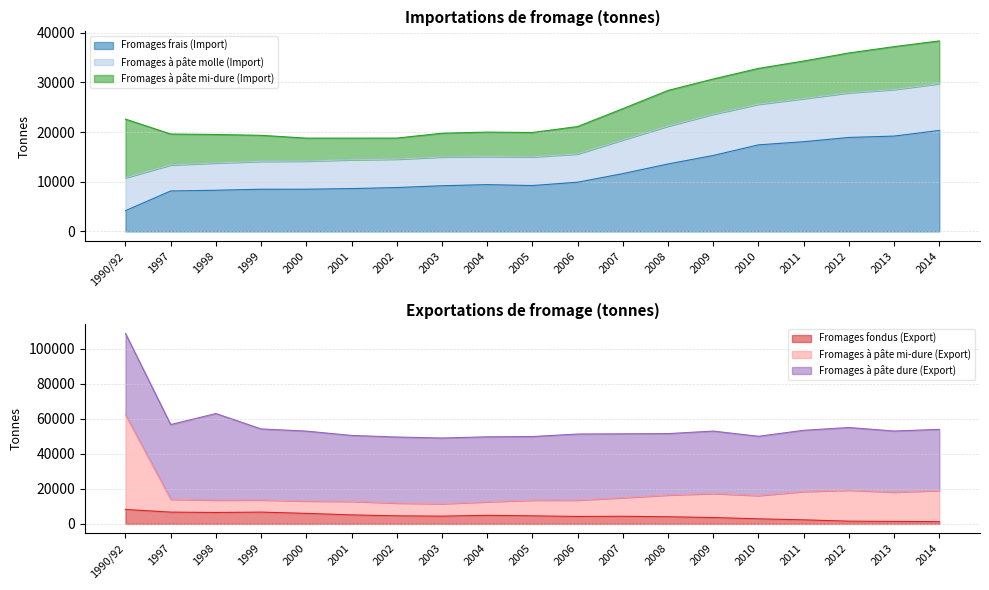

At how many categories does at least one series exceed 34166?

5